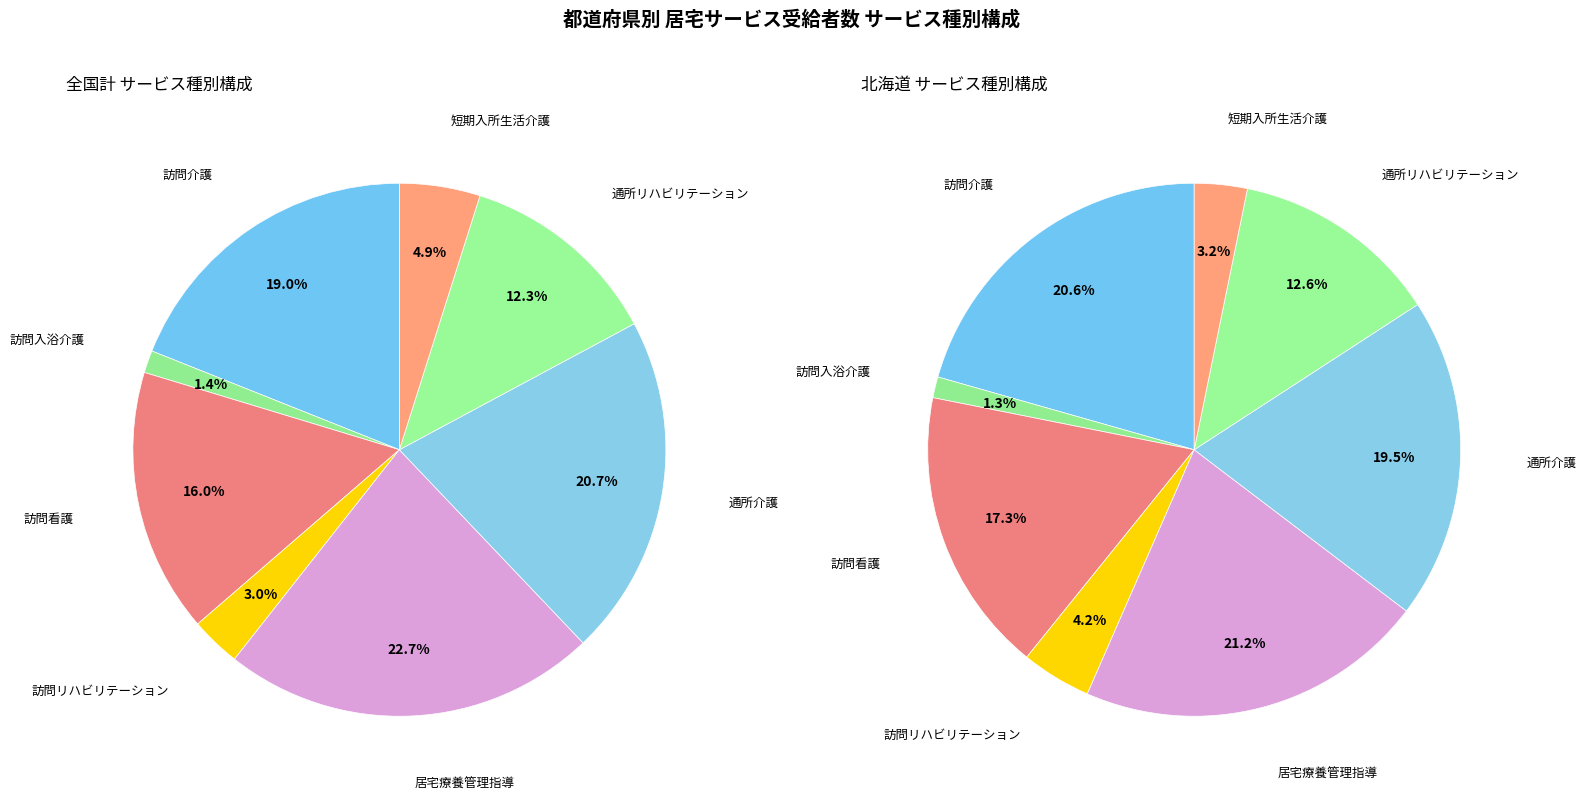

True or false: 群馬県 accounts for 27% of the total.

False